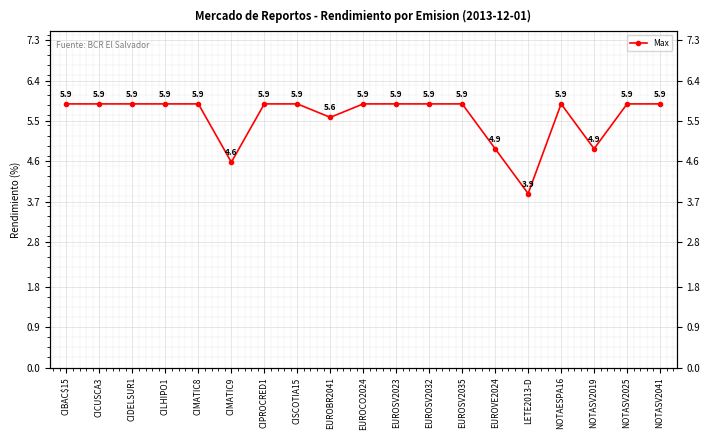

What is the sum of the values at EUROSV2032 and NOTAESPA16?

11.8